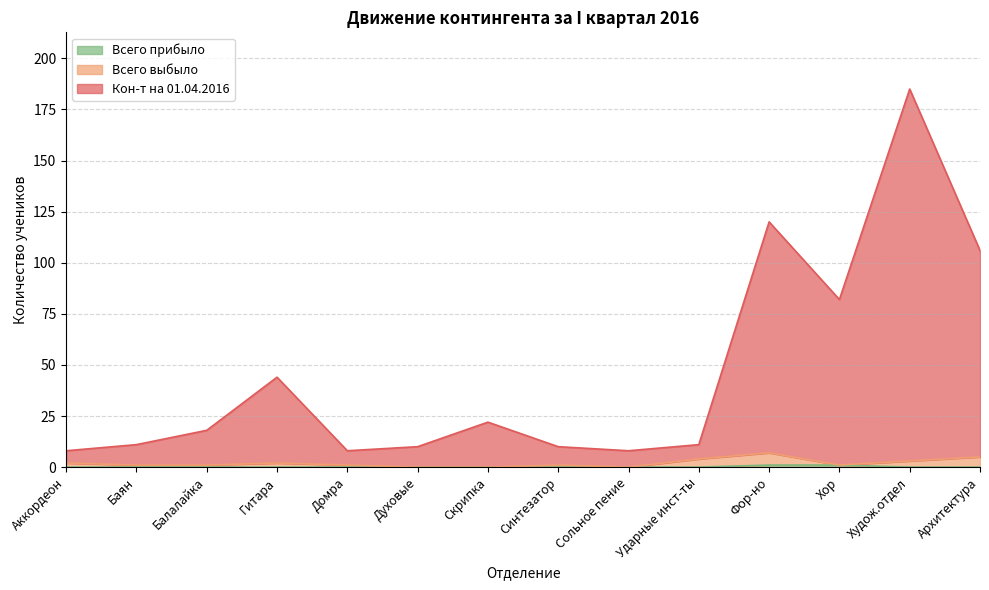

Which series has the largest total across all categories?

Кон-т на 01.04.2016